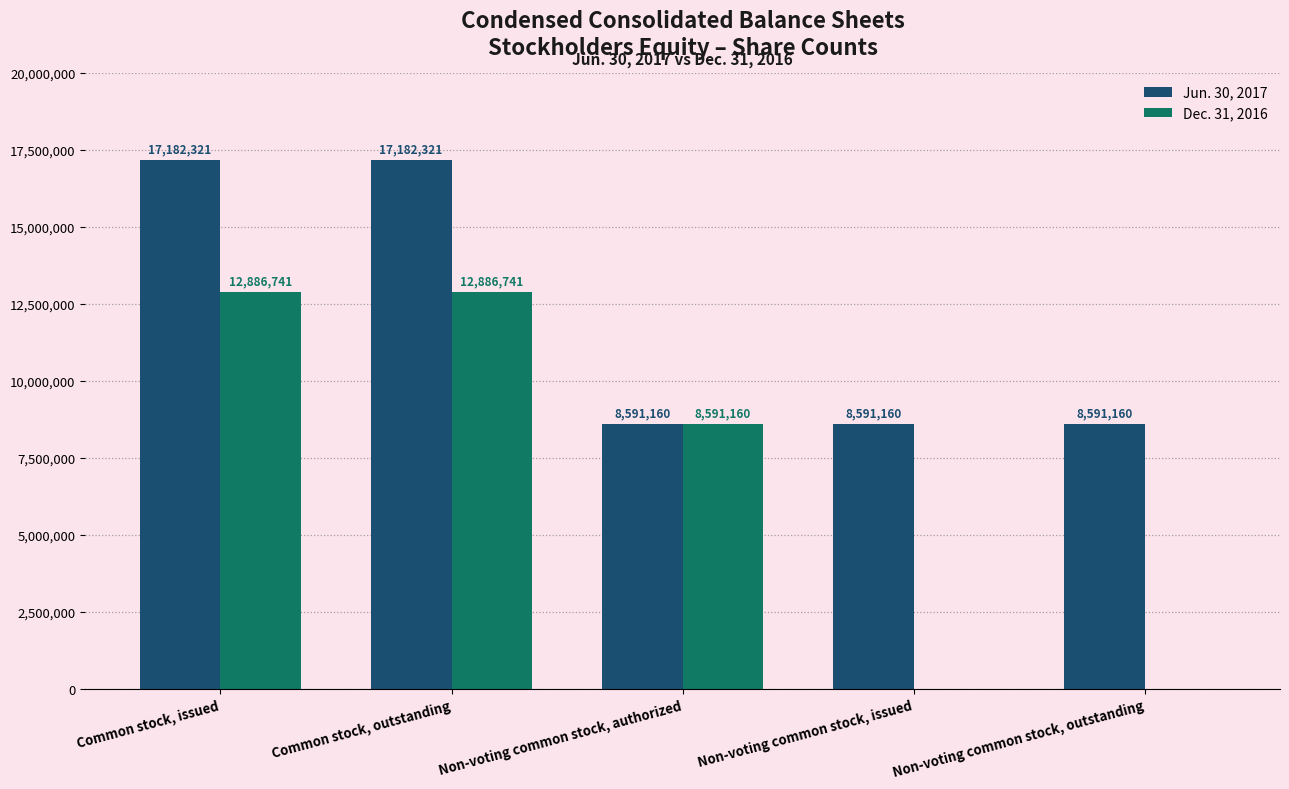

Reading left to right, what are all the values shown in this chart?

Jun. 30, 2017: 17182321	17182321	8591160	8591160	8591160
Dec. 31, 2016: 12886741	12886741	8591160	0	0